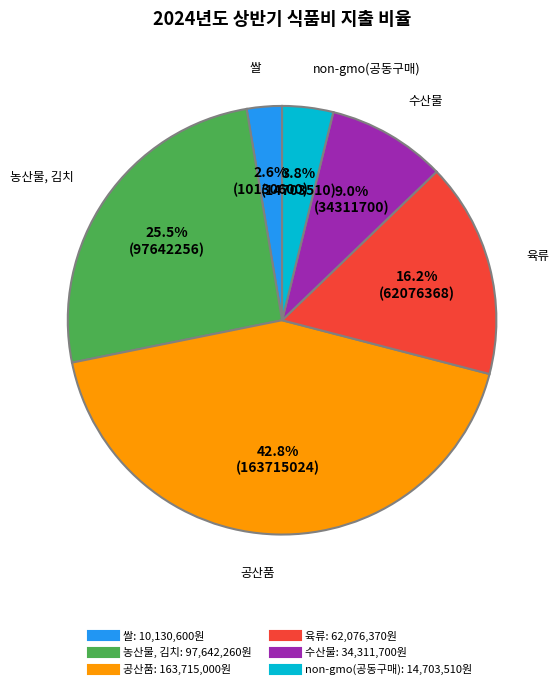

How many segments does this pie chart have?

6